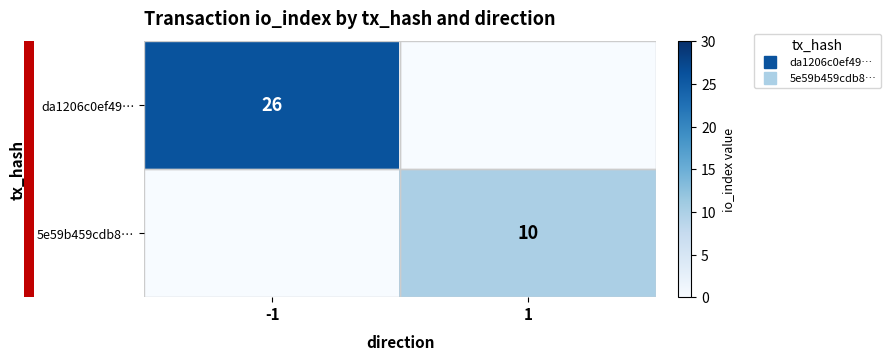

Which series has the largest total across all categories?

da1206c0ef49…